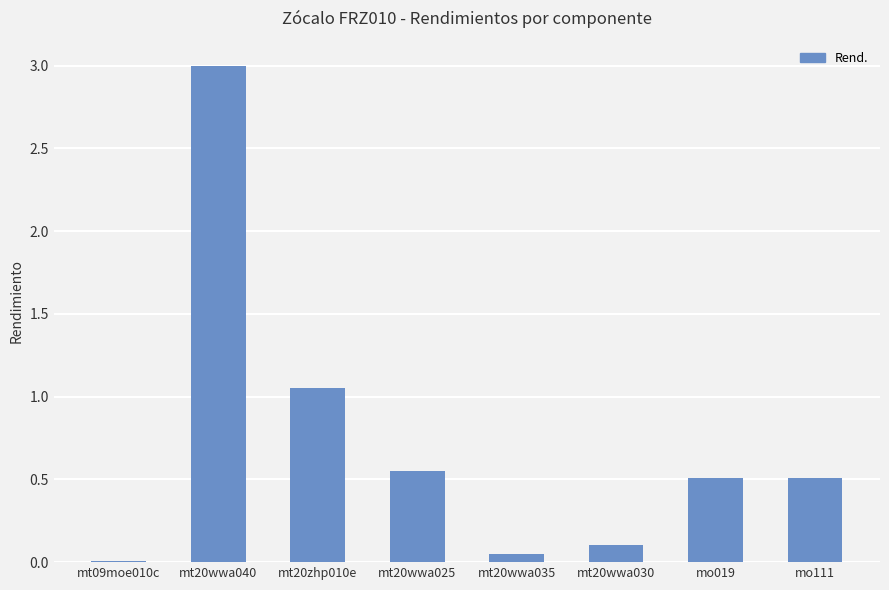

Read the value at mo019.

0.5